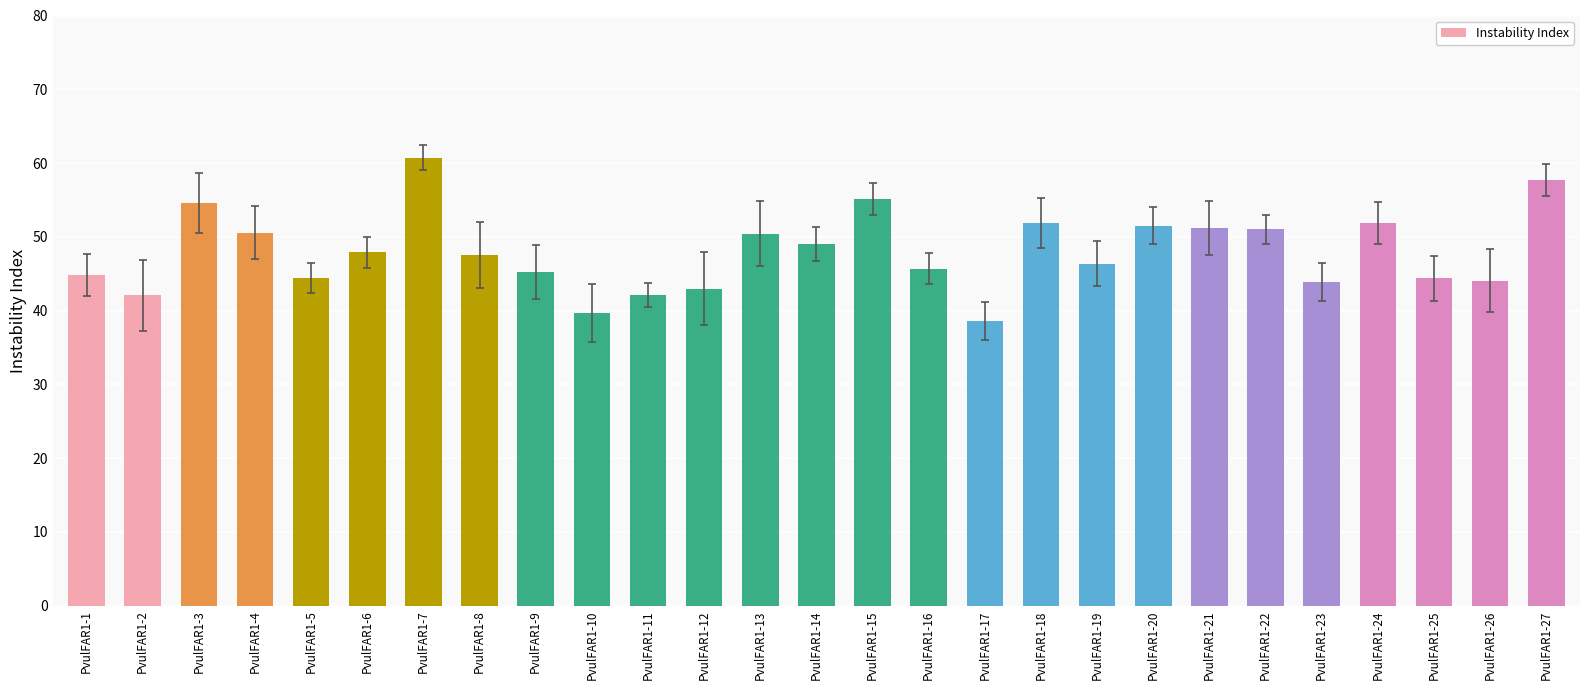

Which category has the highest value across all series?

PvulFAR1-7